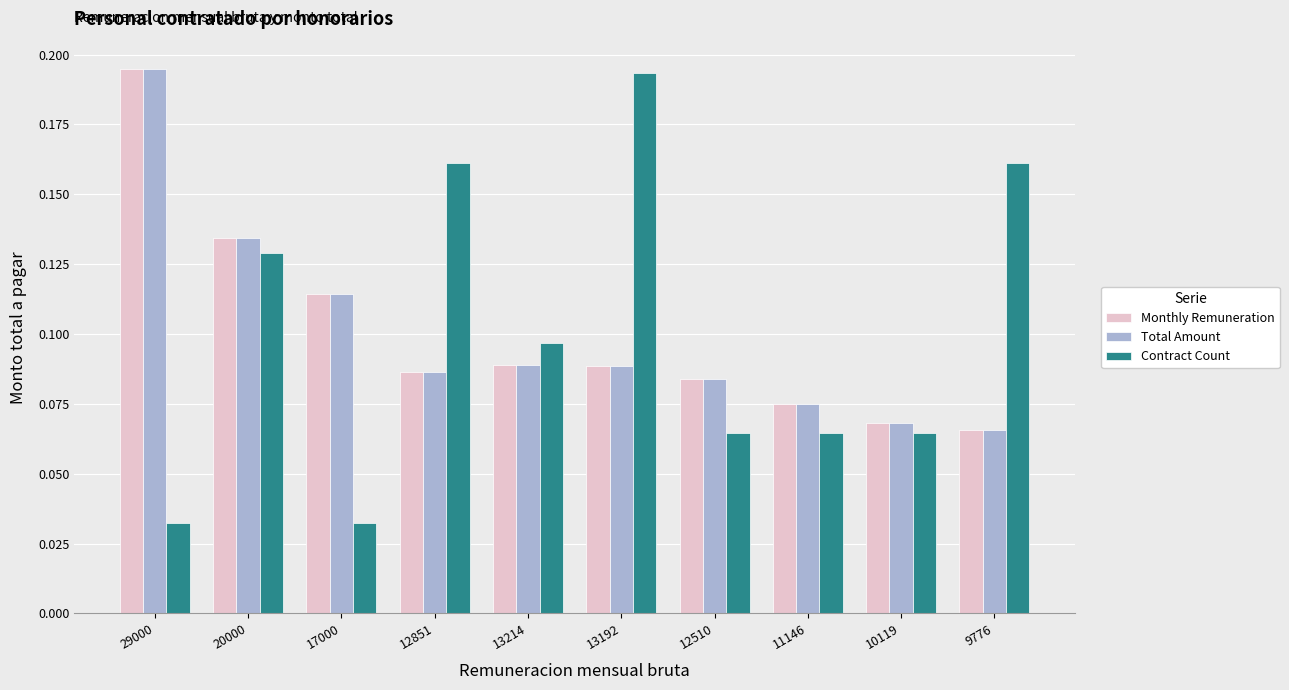

How many groups of bars are there?

10